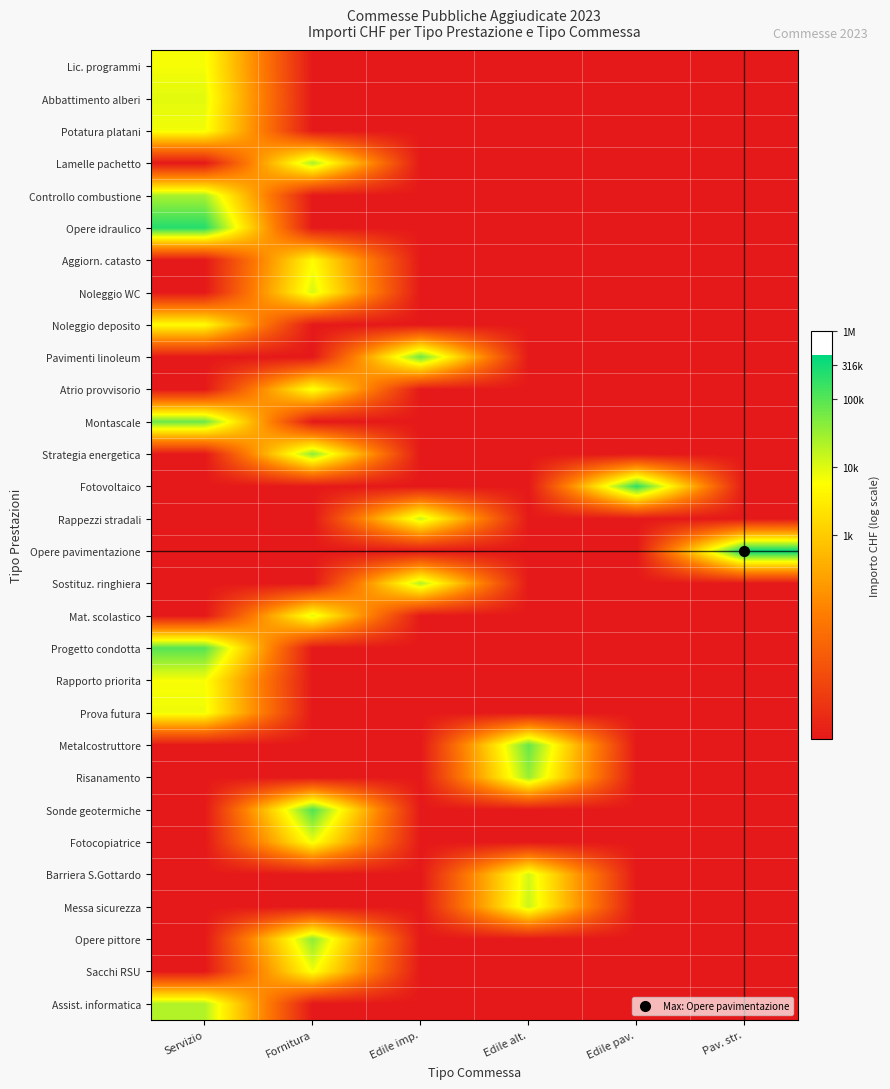

At how many categories does at least one series exceed 0?

6